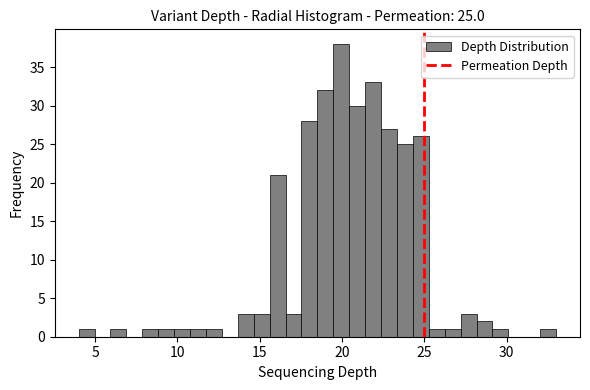

Read against the x-axis, roughly where is the centre of the tallest bar?

20.0